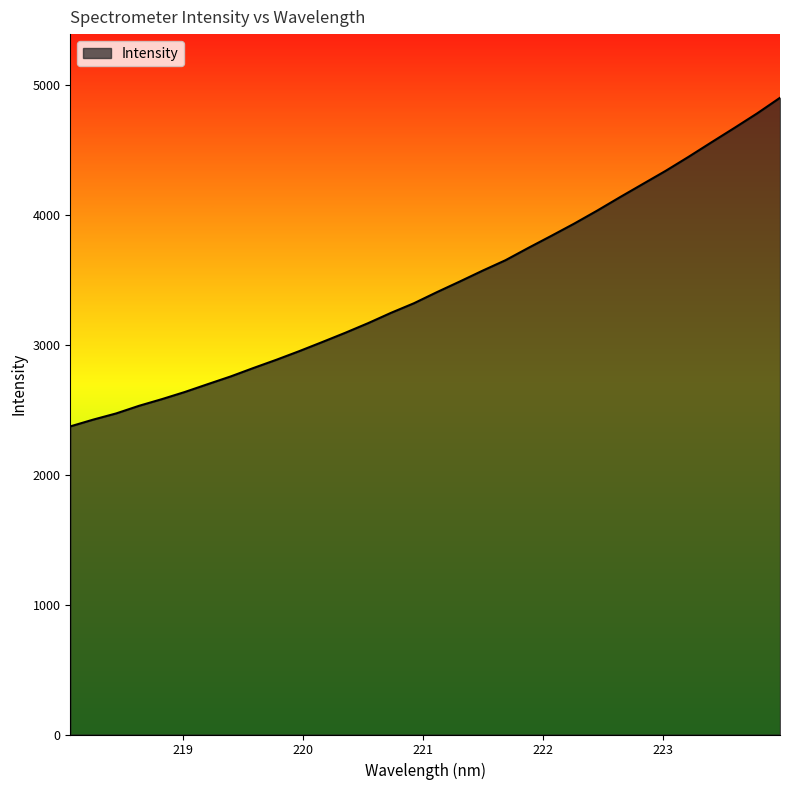

What is the smallest value displayed?

2373.4